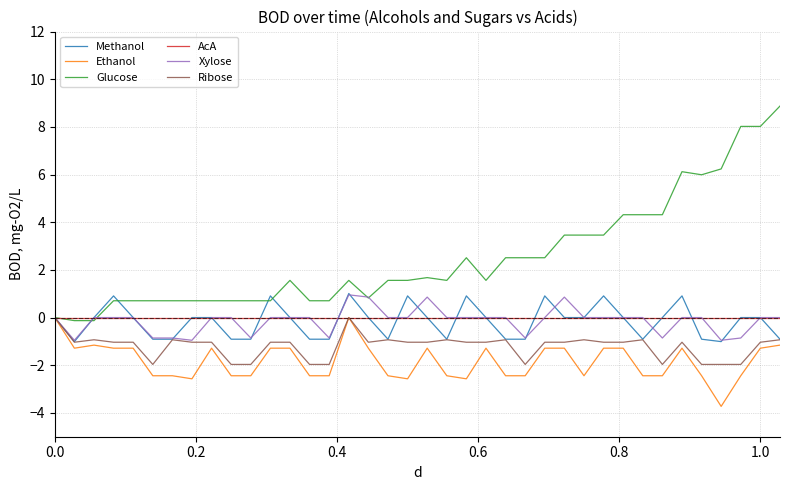

What is the minimum value shown in the chart?

-3.7